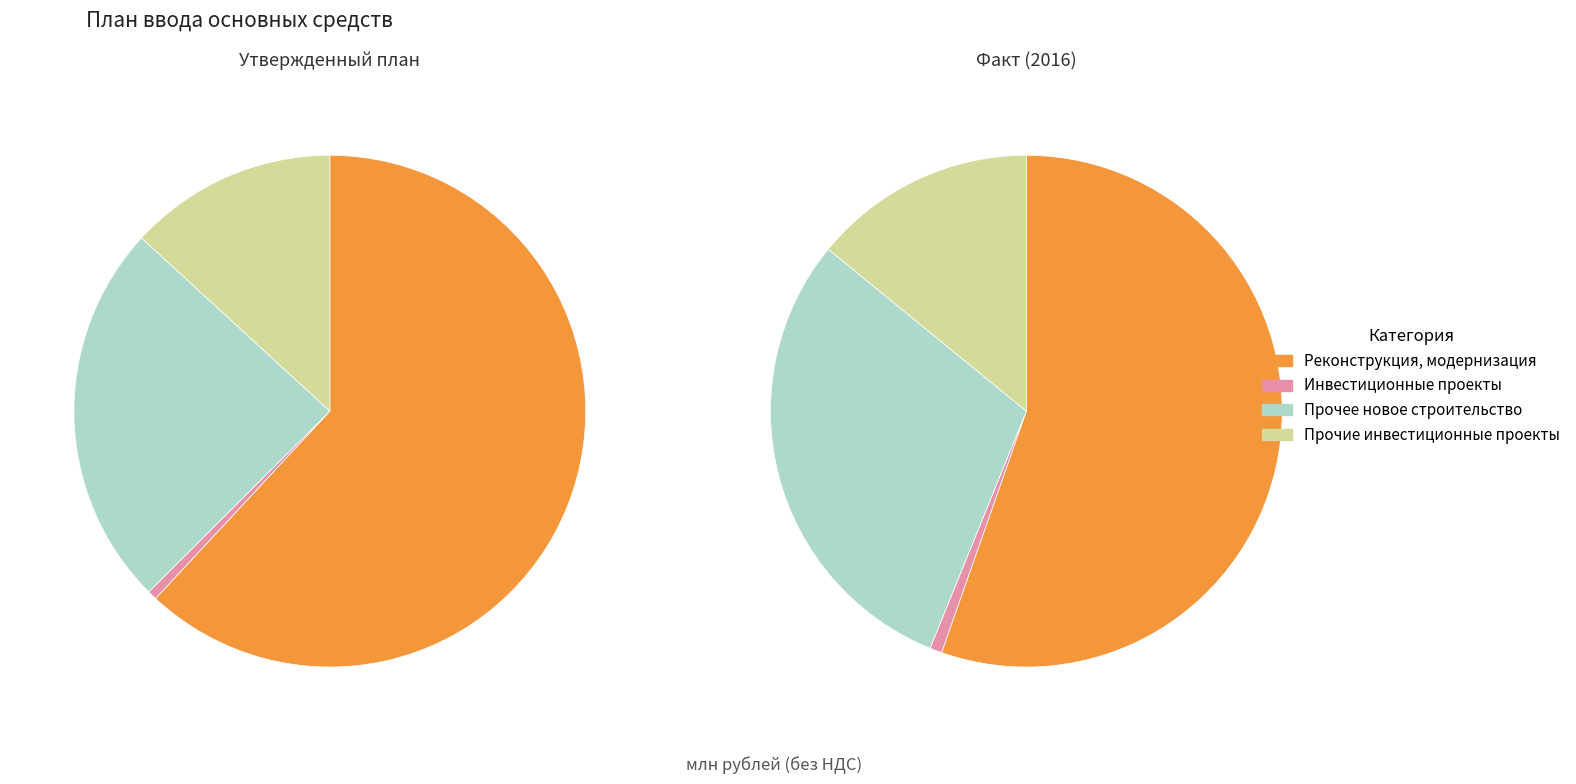

How much of the chart is everything except Факт?

57.4%